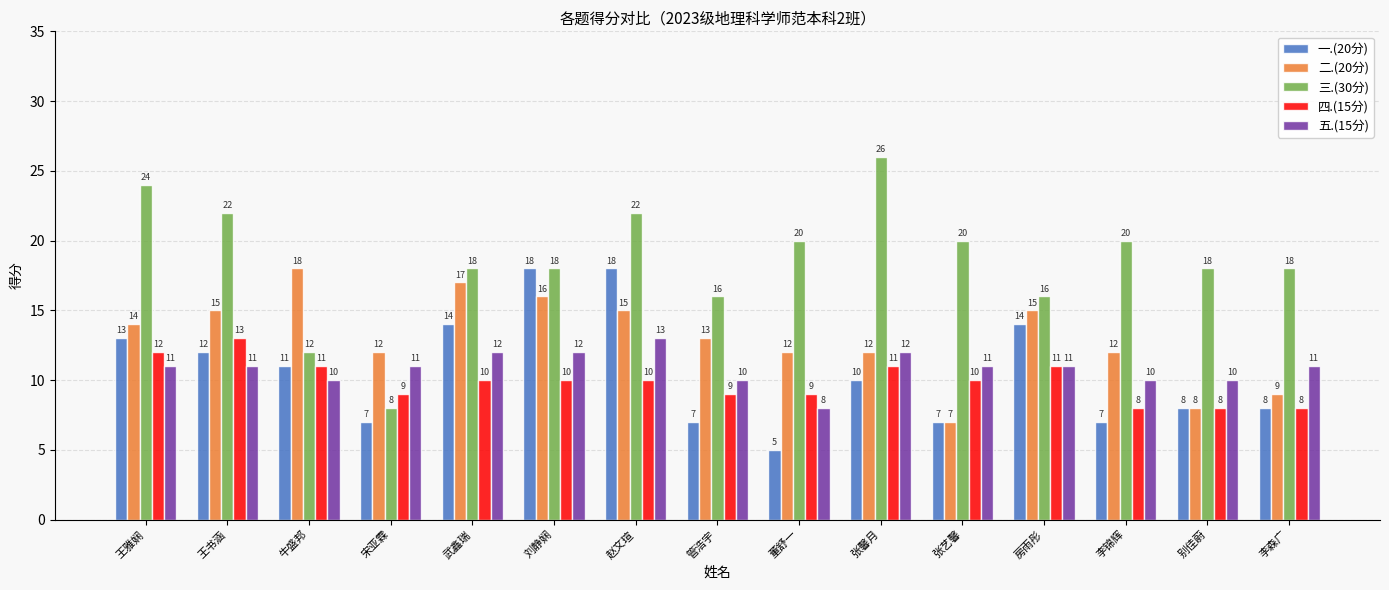

Is it true that 二.(20分) equals 3 at 刘静娴?

False